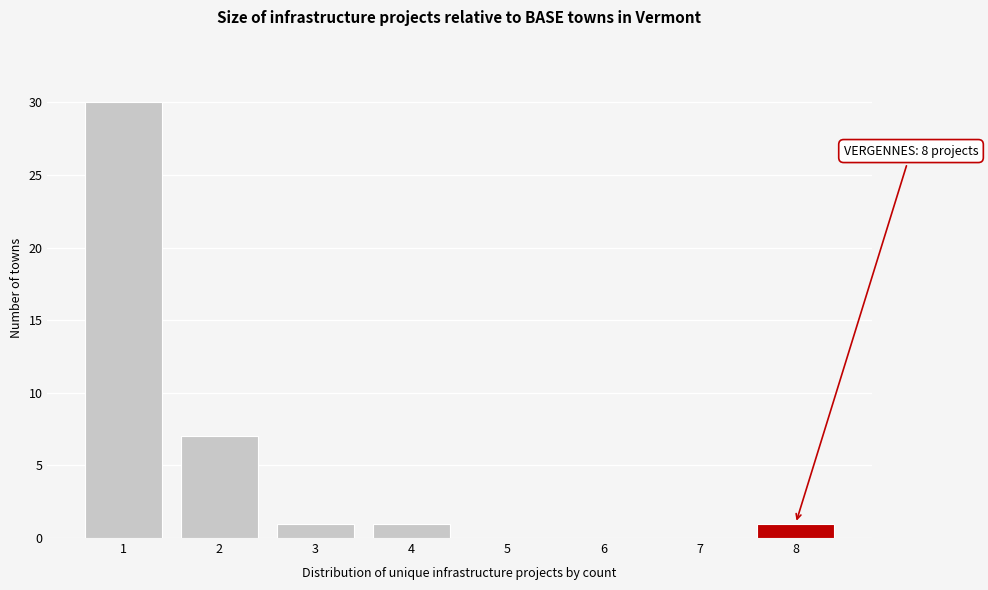

Reading right to left, extract all data points from this chart.

8=1	7=0	6=0	5=0	4=1	3=1	2=7	1=30